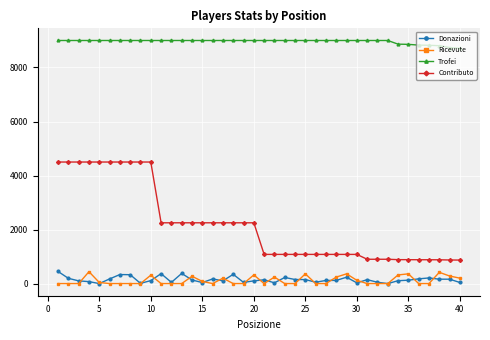

At how many categories does at least one series exceed 3638?

40